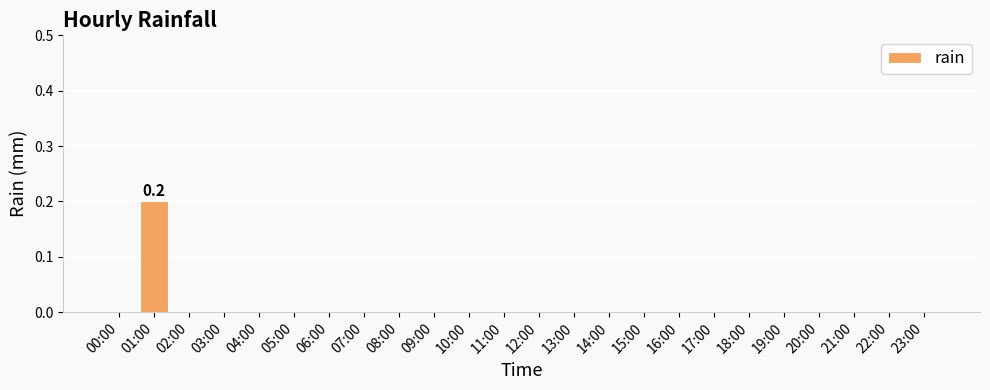

Which label corresponds to the largest value in the chart?

01:00